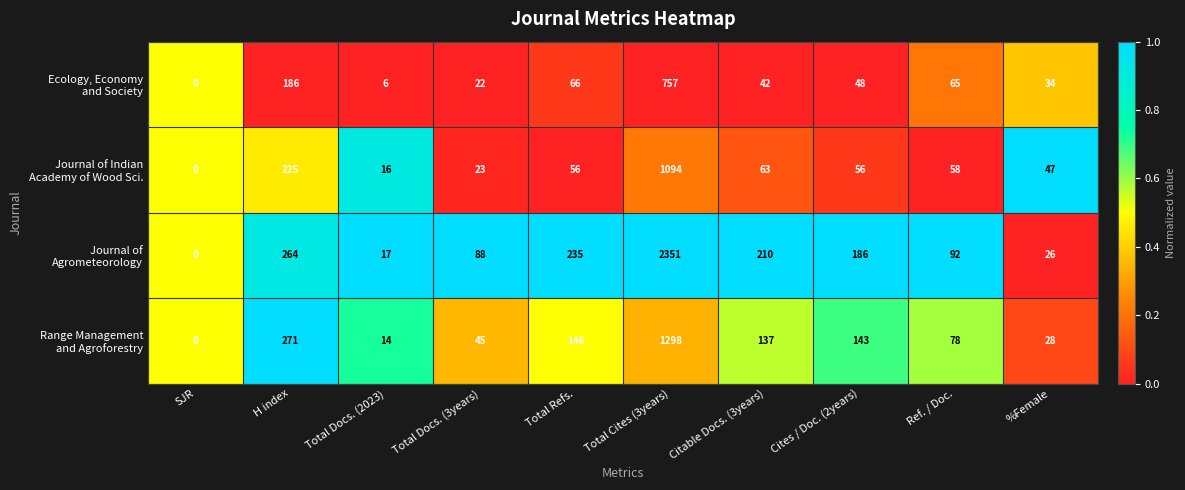

Count the number of categories in the chart.

10